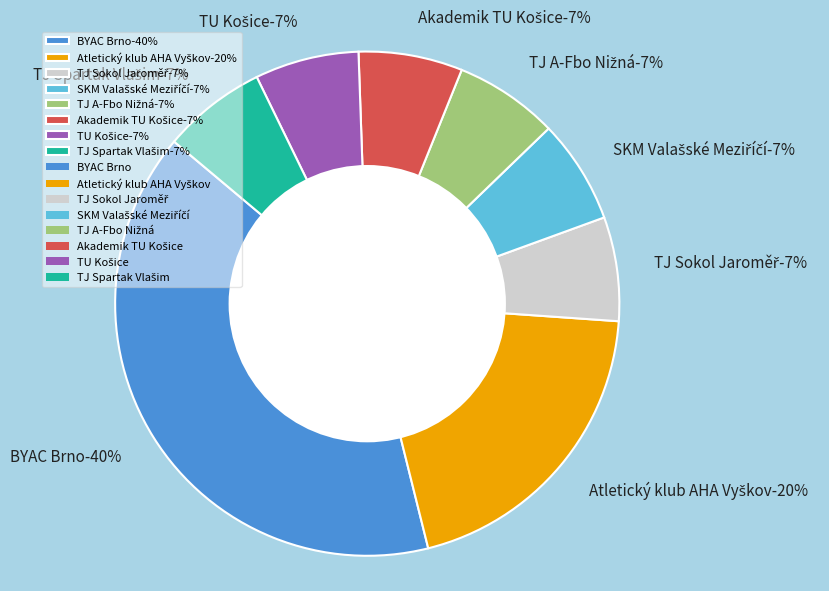

Is the sum of Atletický klub AHA Vyškov and TJ A-Fbo Nižná greater than half?

No